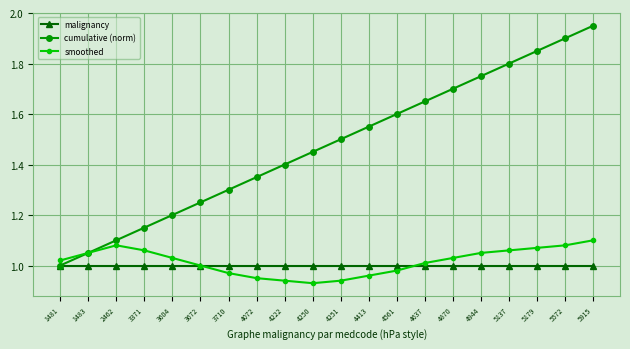

Which category has the highest value across all series?

5915